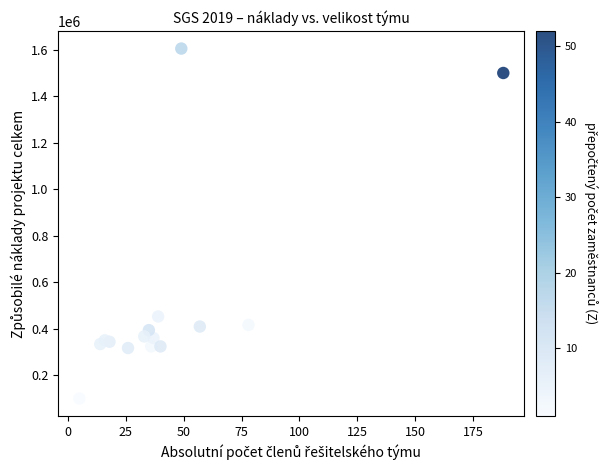

What Y value in the scatter plot is closest to 852517?

452789.5